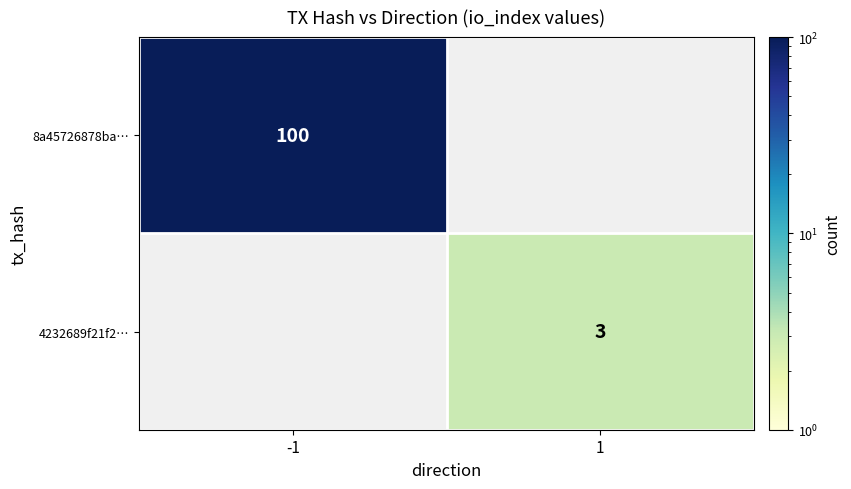

Is it true that 4232689f21f2… equals 5 at 1?

False